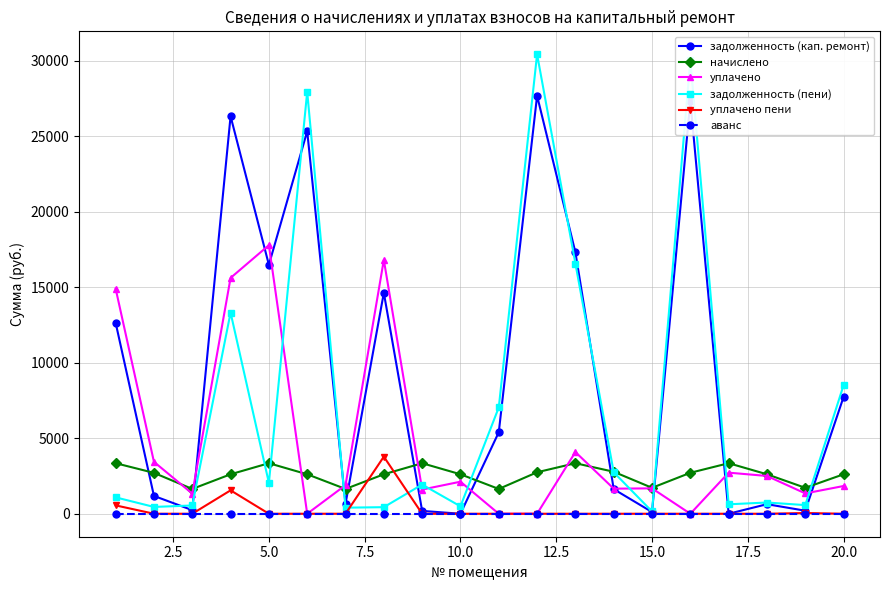

List the series in order of their peak value, highest first.

задолженность (пени), задолженность (кап. ремонт), уплачено, уплачено пени, начислено, аванс